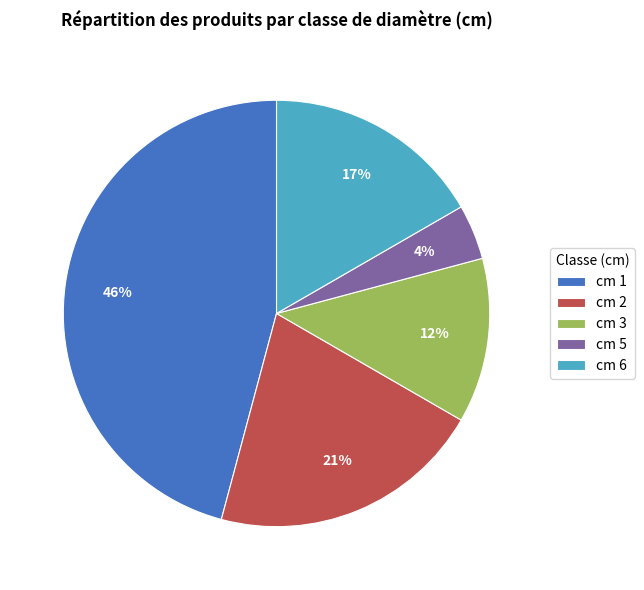

To the nearest percent, what portion does cm 2 represent?

21%